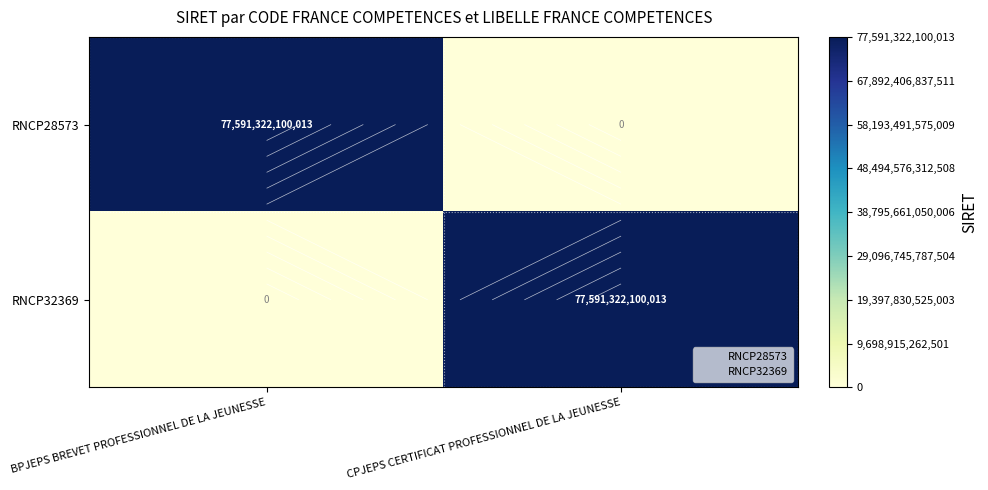

Which category has the highest value in the RNCP32369 series?

CPJEPS CERTIFICAT PROFESSIONNEL DE LA JEUNESSE